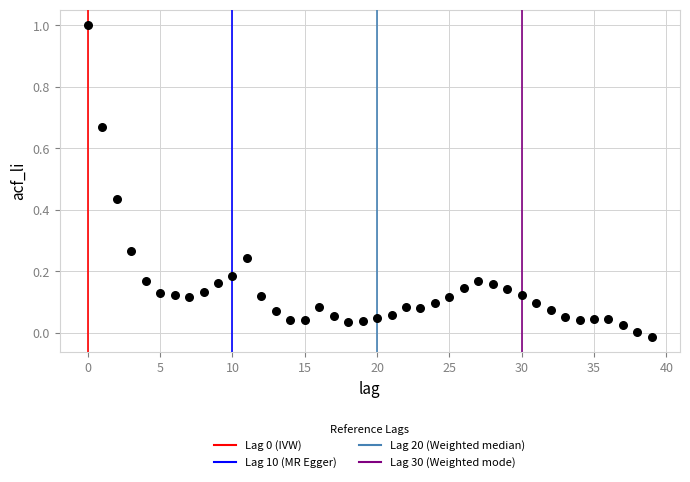

What is the range of Y values (max minus min)?

1.0